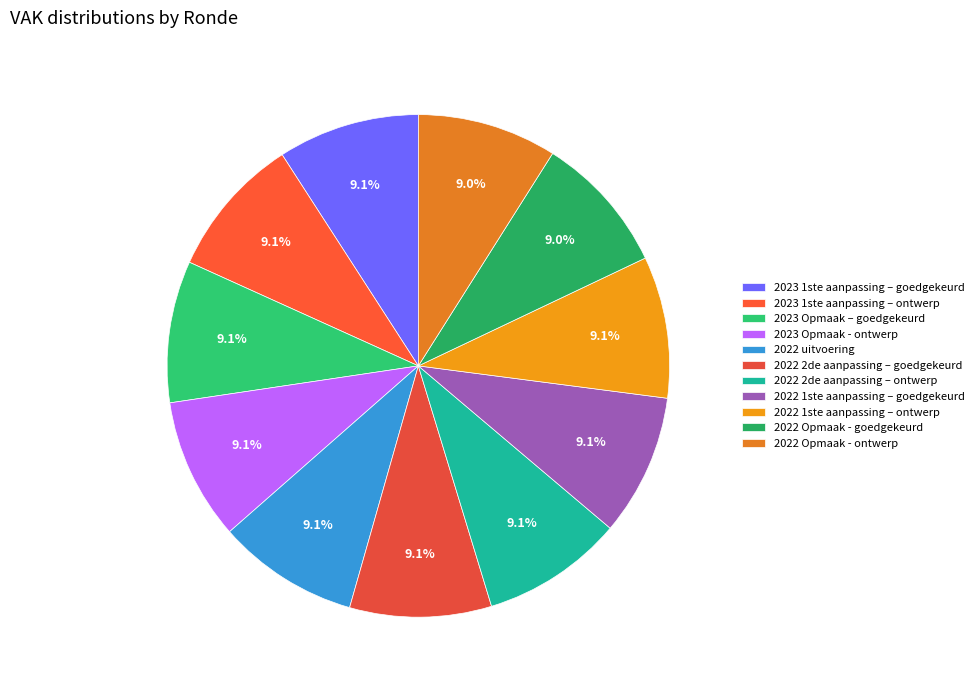

How many segments does this pie chart have?

11